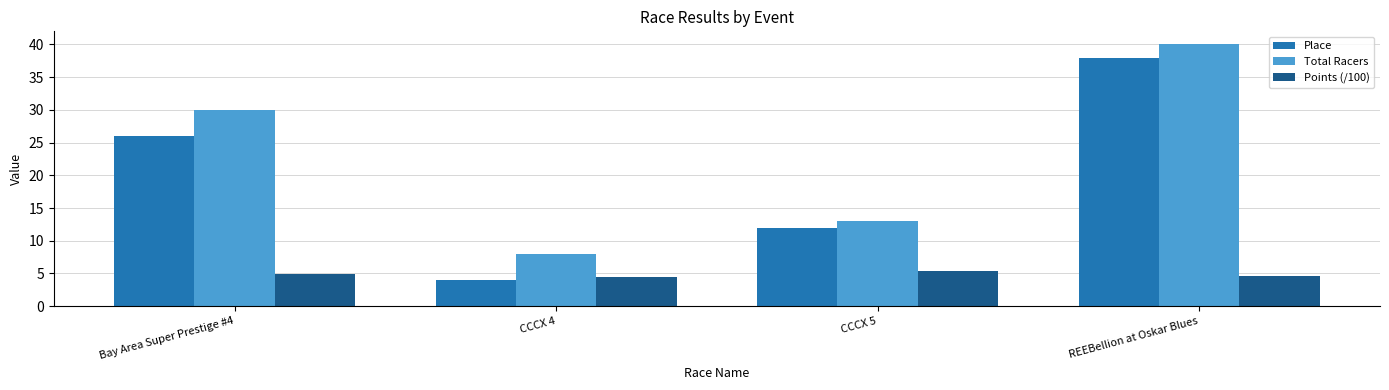

True or false: Points (/100) has a value of 4.9 at Bay Area Super Prestige #4.

True